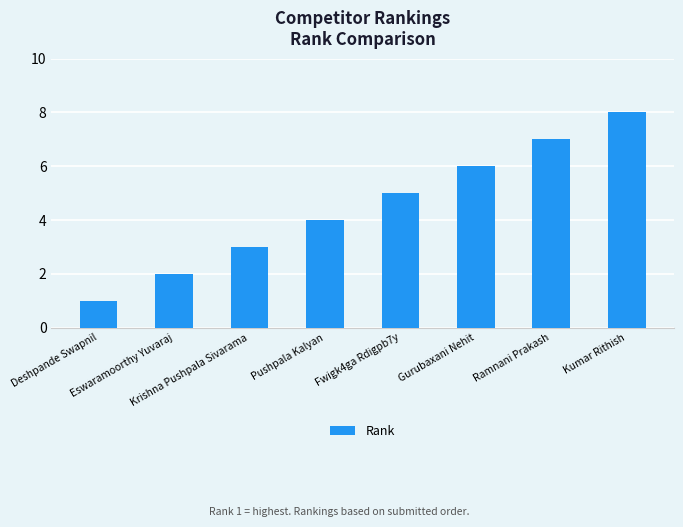

Read the value at Krishna Pushpala Sivarama.

3